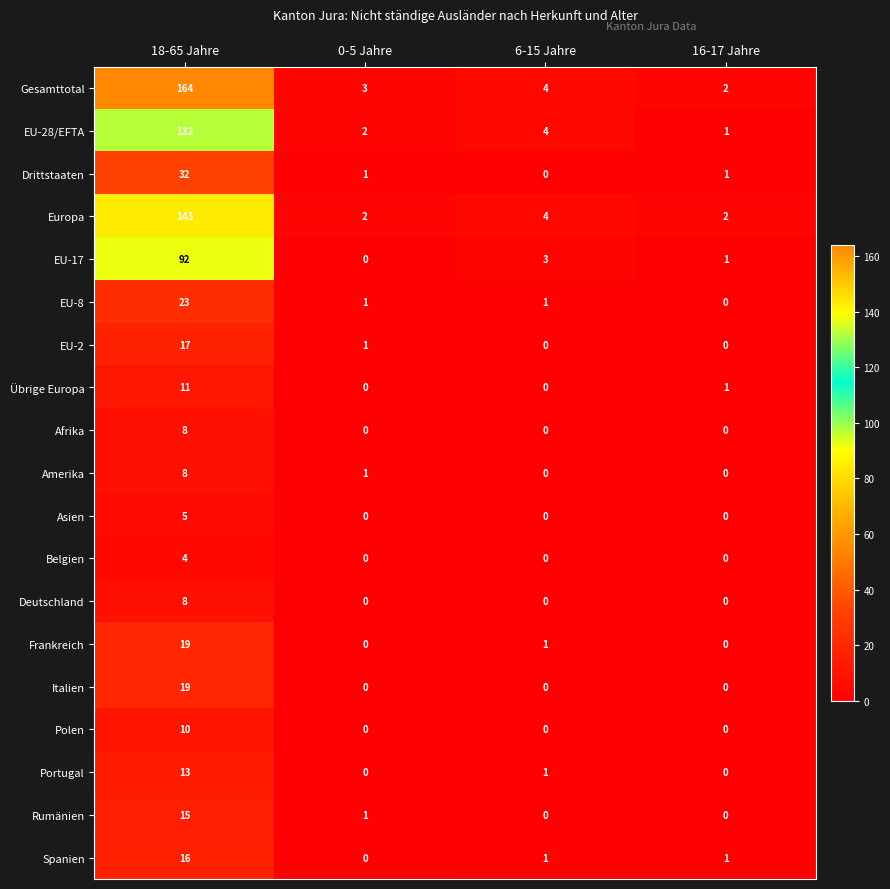

Between 18-65 Jahre and 6-15 Jahre, which series saw the biggest shift?

Gesamttotal